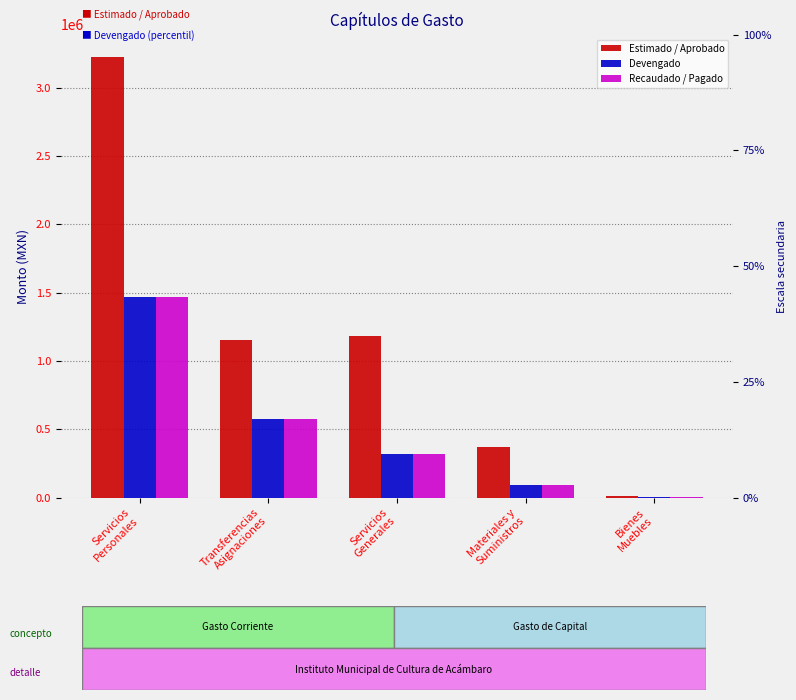

What is the difference between the maximum and minimum values in the Estimado / Aprobado series?

3218249.2